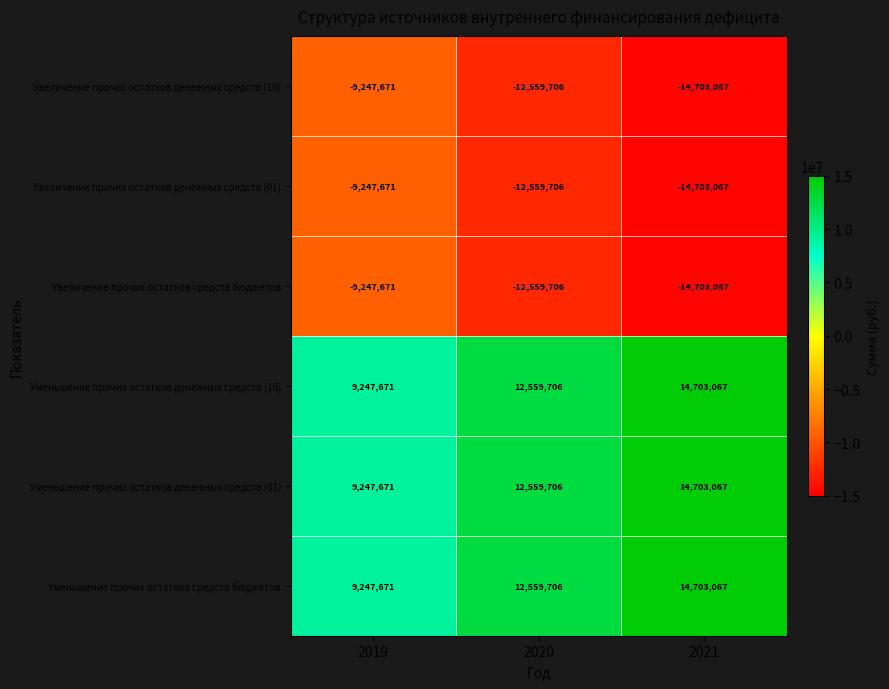

Reading left to right, list all the values displayed in this chart.

Увеличение прочих остатков денежных средств (10): -9247671	-12559706	-14703067
Увеличение прочих остатков денежных средств (01): -9247671	-12559706	-14703067
Увеличение прочих остатков средств бюджетов: -9247671	-12559706	-14703067
Уменьшение прочих остатков денежных средств (10): 9247671	12559706	14703067
Уменьшение прочих остатков денежных средств (01): 9247671	12559706	14703067
Уменьшение прочих остатков средств бюджетов: 9247671	12559706	14703067